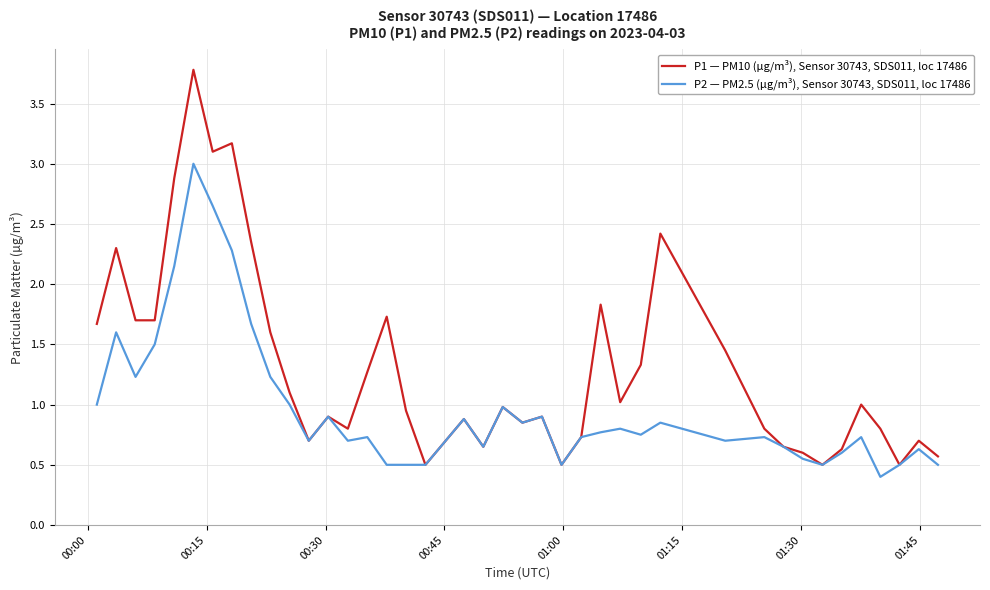

Which series has the largest range (max minus min)?

P1 — PM10 (µg/m³), Sensor 30743, SDS011, loc 17486